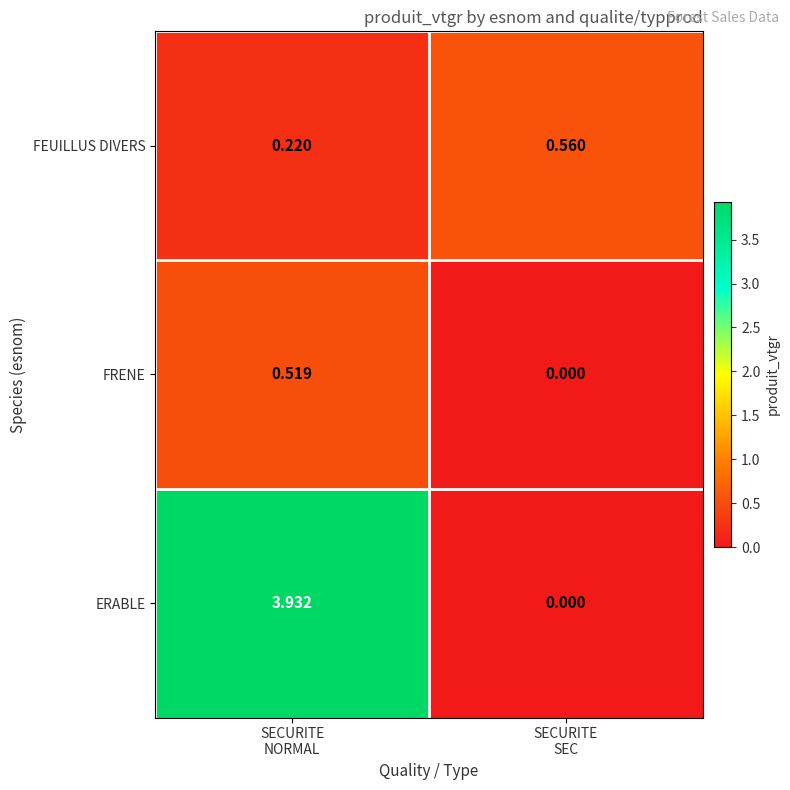

At which category is the sum across all series the highest?

SECURITE
NORMAL